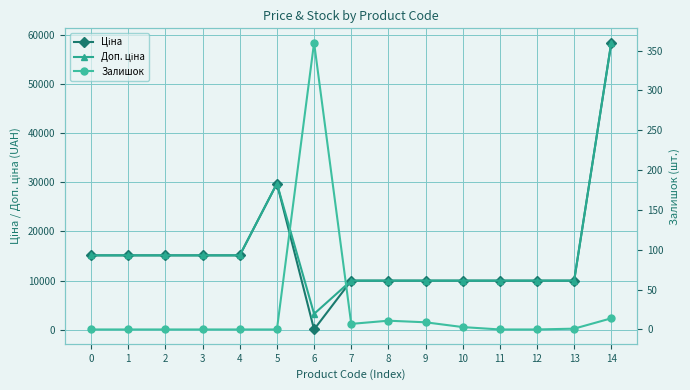

The value of Залишок at 12 is -189.0. True or false?

False